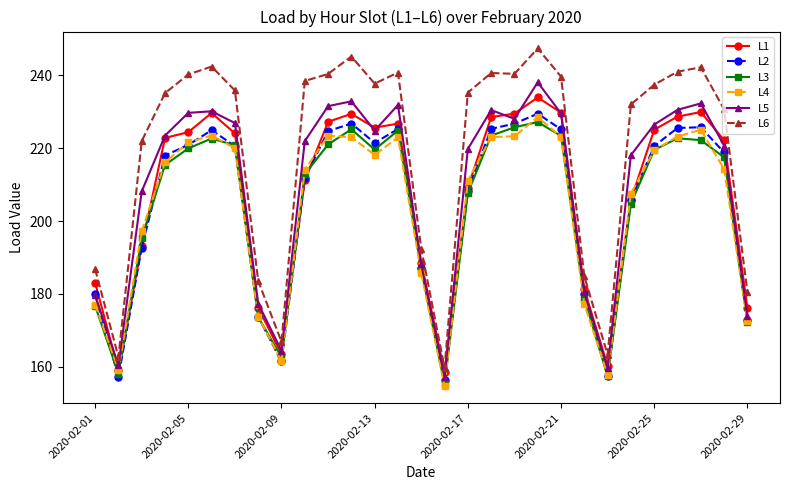

Which series has the widest spread of values?

L6